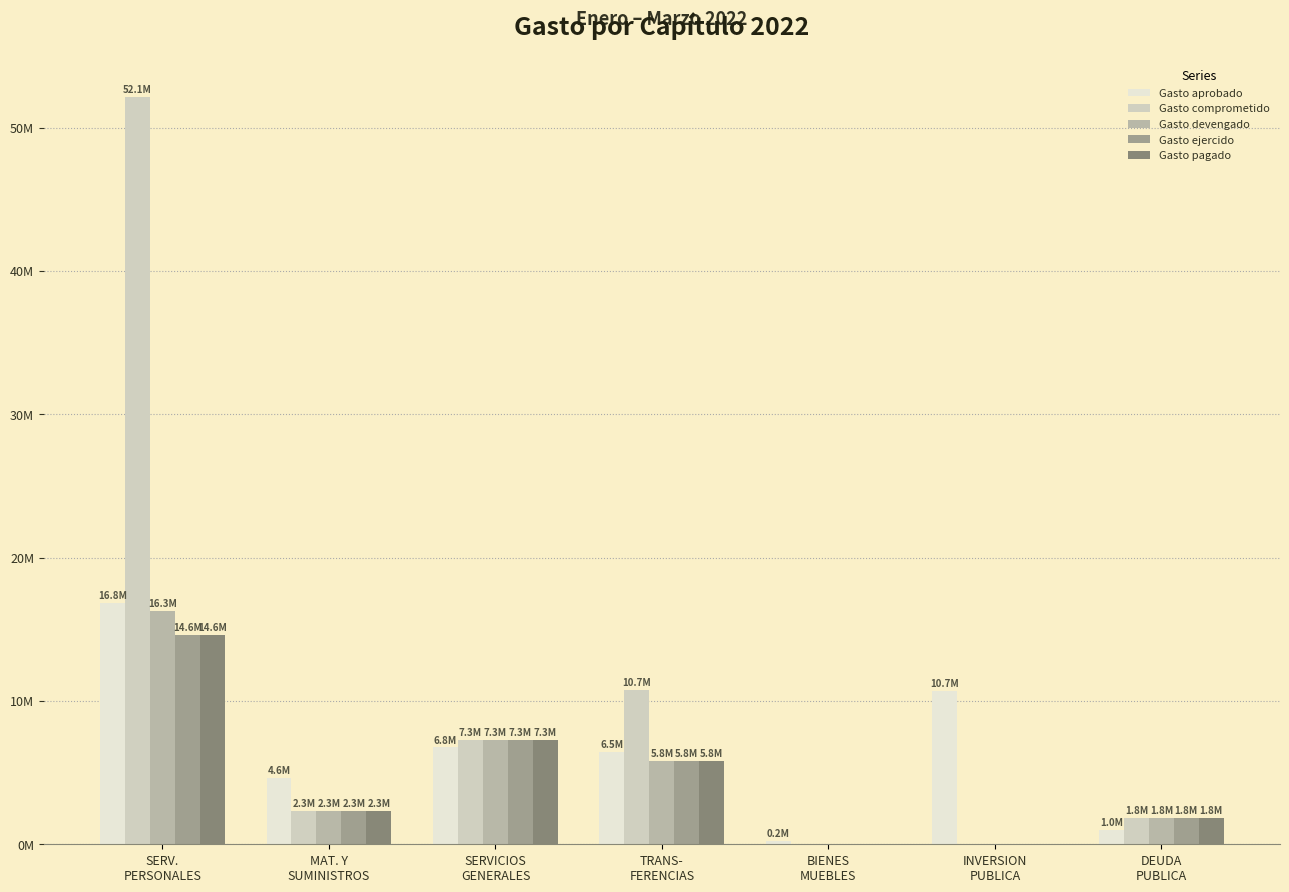

Are the bars horizontal?

No